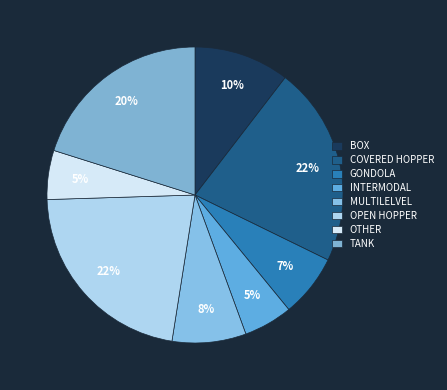

To the nearest percent, what percentage of the pie is MULTILELVEL?

8%